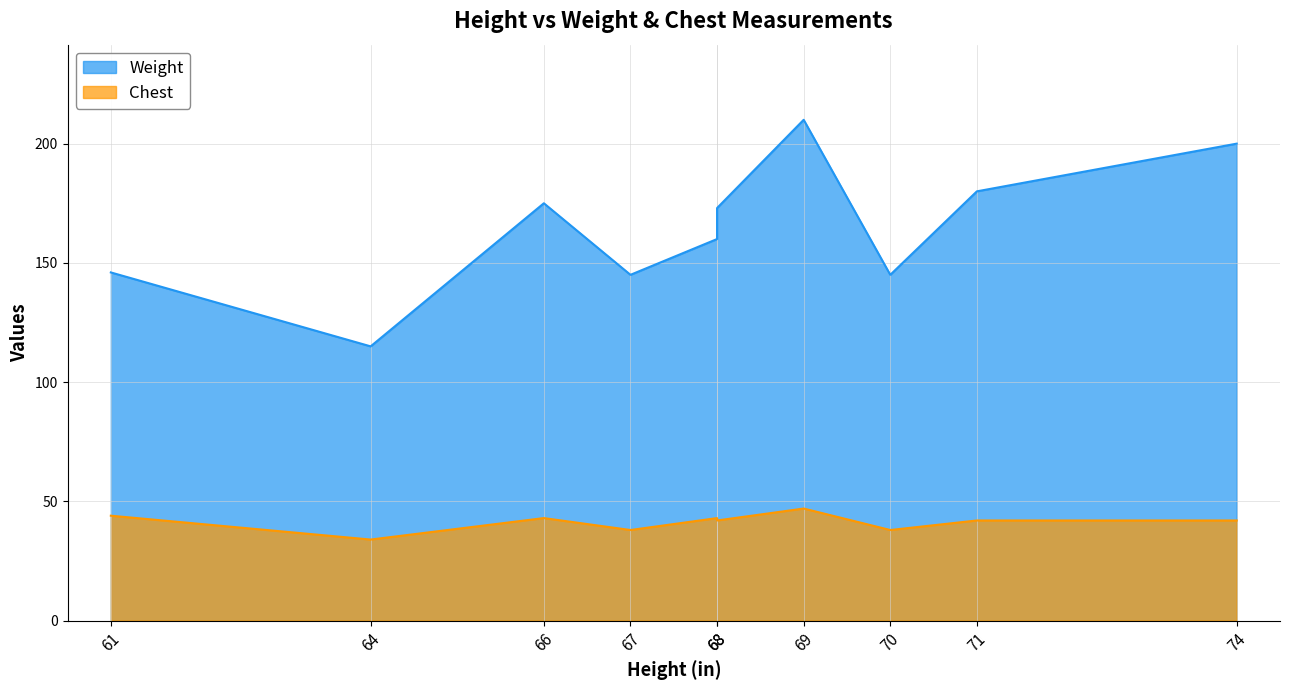

What is the spread (max minus min) of values at 68?

117